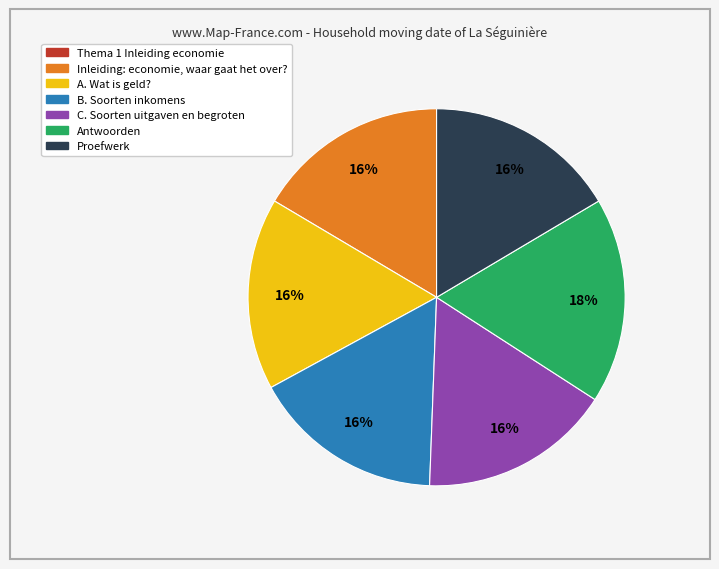

Is there a majority slice in this chart?

No